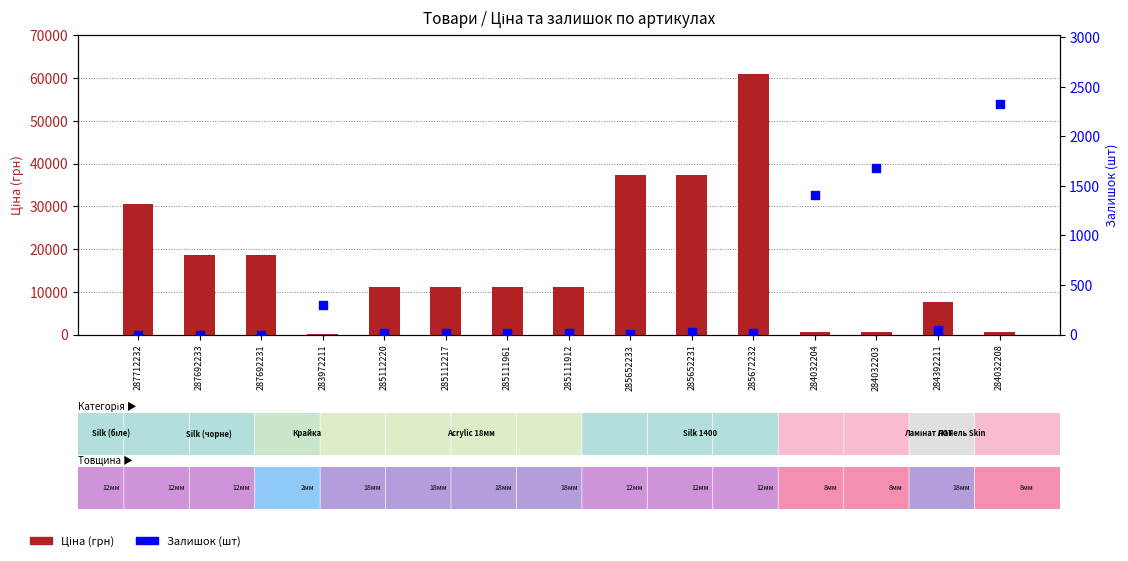

Is the value of Залишок (шт) at 284032203 greater than the value of Ціна (грн) at 285672232?

No